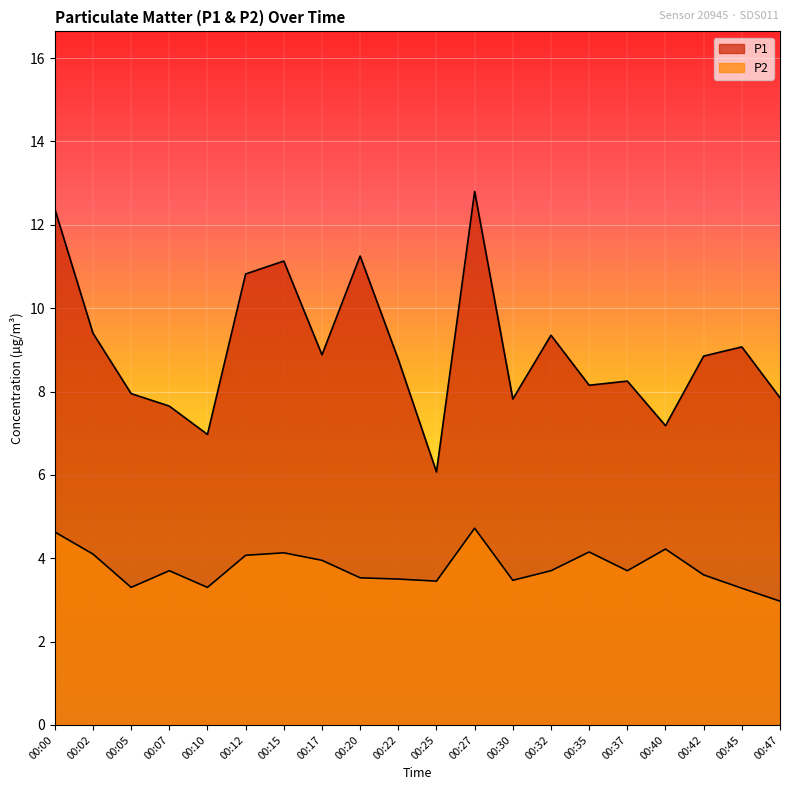

Reading right to left, what are all the values shown in this chart?

P1: 7.8	9.1	8.8	7.2	8.2	8.2	9.3	7.8	12.8	6.1	8.8	11.2	8.9	11.1	10.8	7.0	7.7	8.0	9.4	12.4
P2: 3.0	3.3	3.6	4.2	3.7	4.2	3.7	3.5	4.7	3.5	3.5	3.5	4.0	4.1	4.1	3.3	3.7	3.3	4.1	4.6